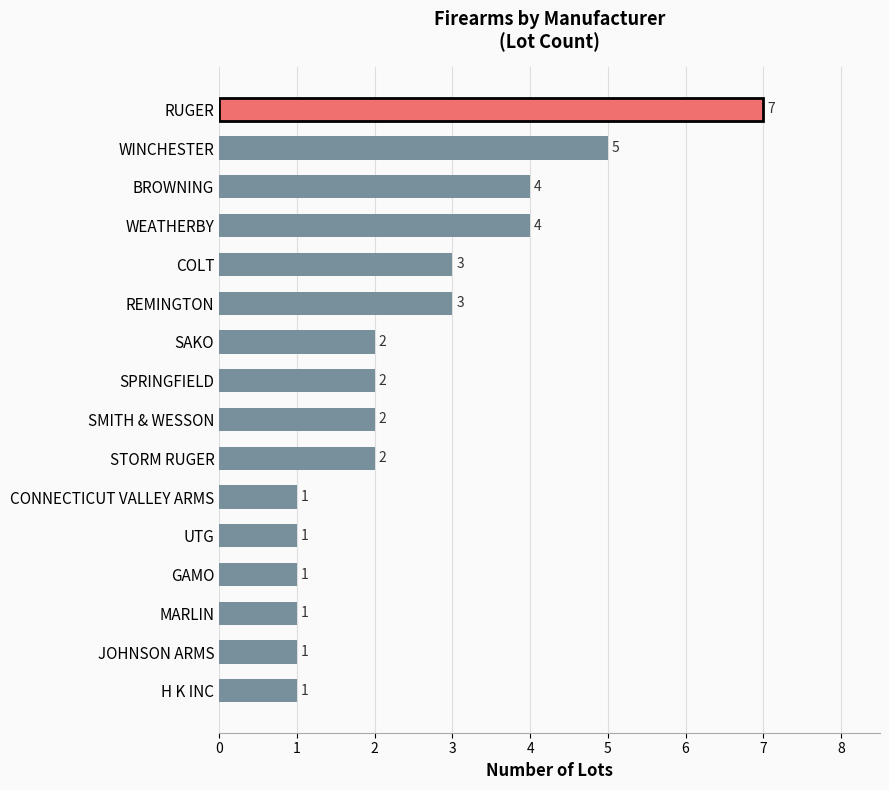

Are the bars horizontal?

Yes